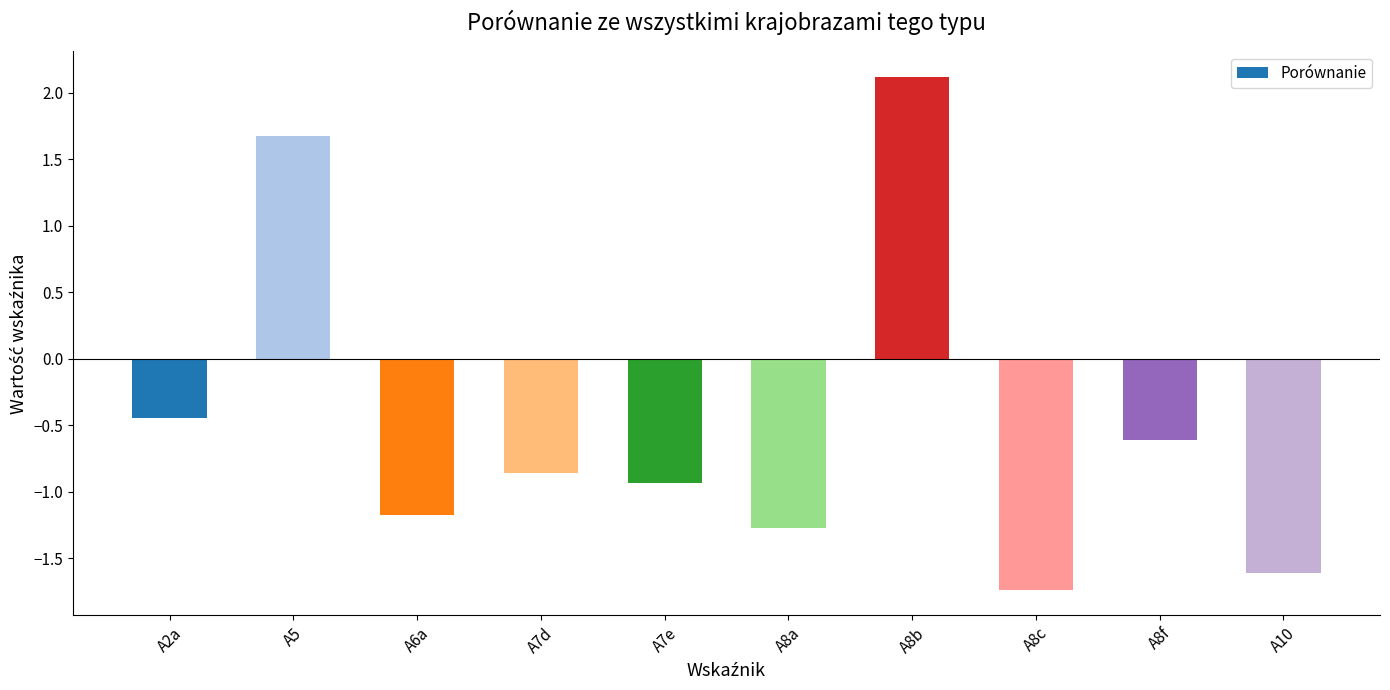

What is the difference between the maximum and minimum values?

3.9